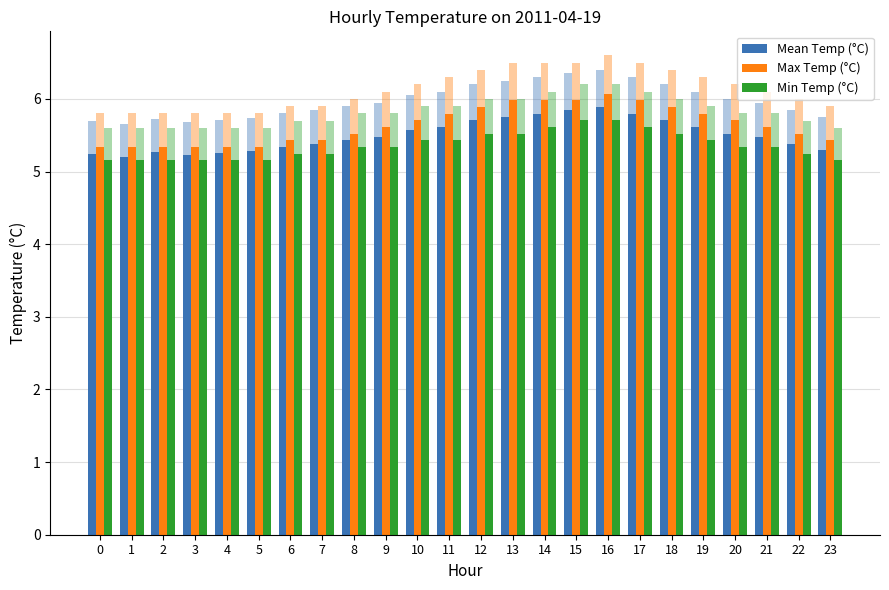

At 3, list the series in order from smallest to largest.

Min Temp (°C), Mean Temp (°C), Max Temp (°C)